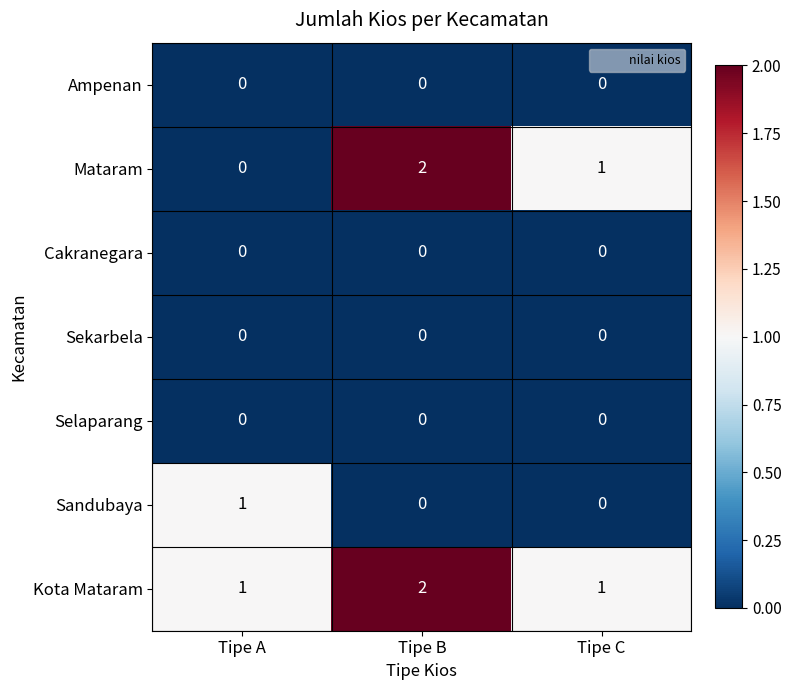

At which category is the sum across all series the highest?

Tipe B